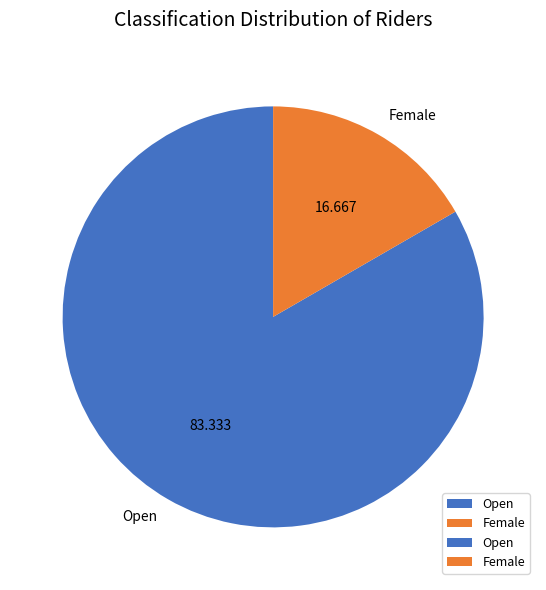

Rank the categories by value from highest to lowest.

Open, Female